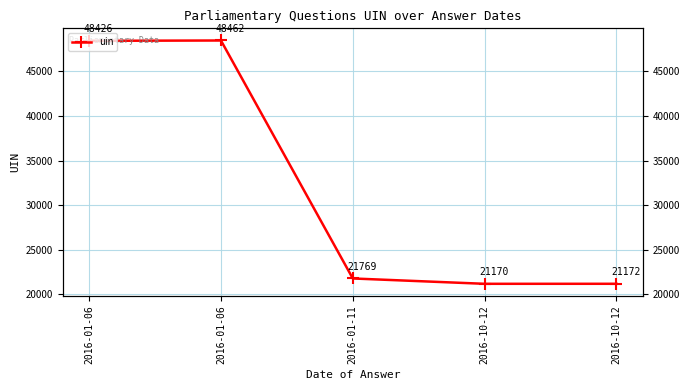

List the labels in order of value, largest first.

2016-01-06, 2016-01-06, 2016-01-11, 2016-10-12, 2016-10-12